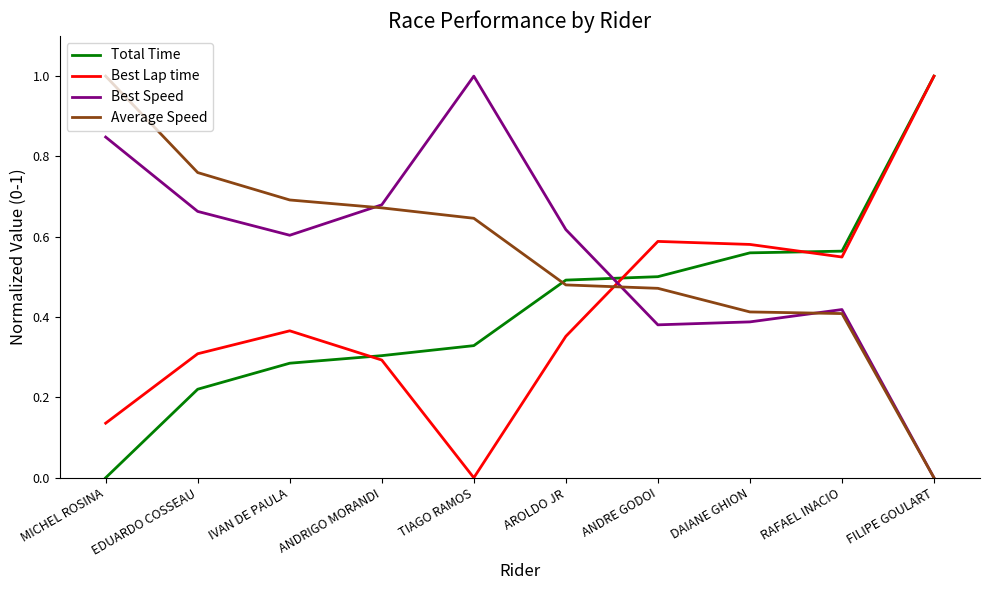

Rank the series at IVAN DE PAULA from highest to lowest value.

Average Speed, Best Speed, Best Lap time, Total Time